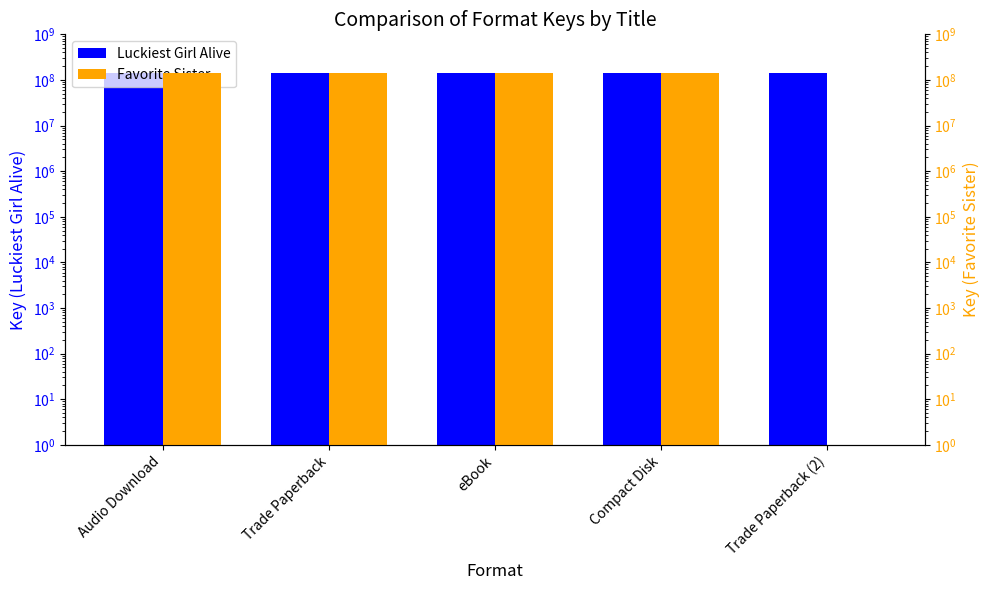

Reading left to right, extract all data points from this chart.

Luckiest Girl Alive: Audio Download=139165577	Trade Paperback=139165577	eBook=139165577	Compact Disk=139165577	Trade Paperback (2)=139165577
Favorite Sister: Audio Download=144841115	Trade Paperback=144841115	eBook=144841115	Compact Disk=144841115	Trade Paperback (2)=1